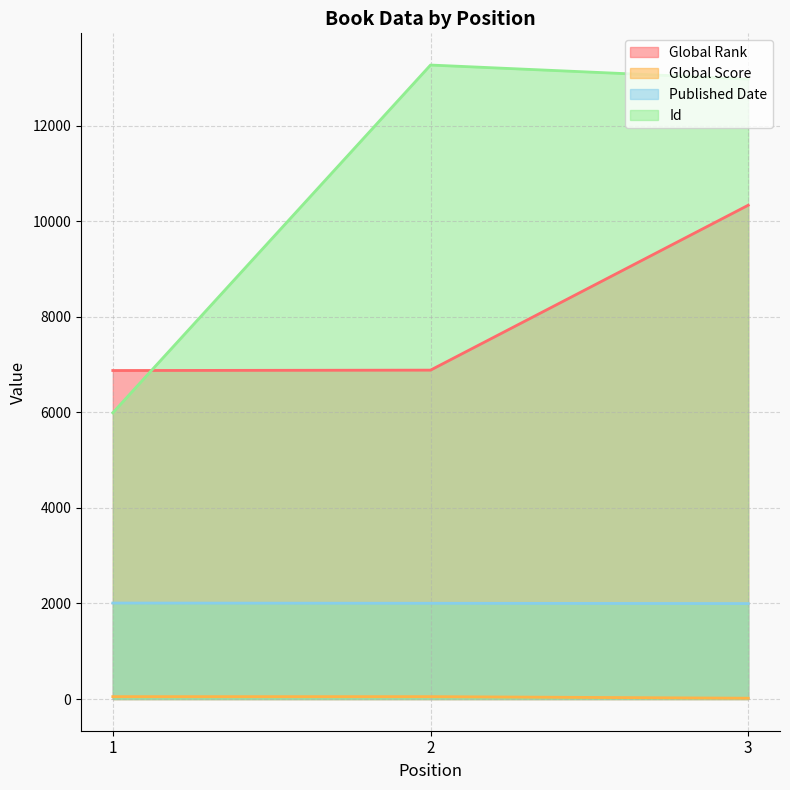

How many series are shown in this chart?

4